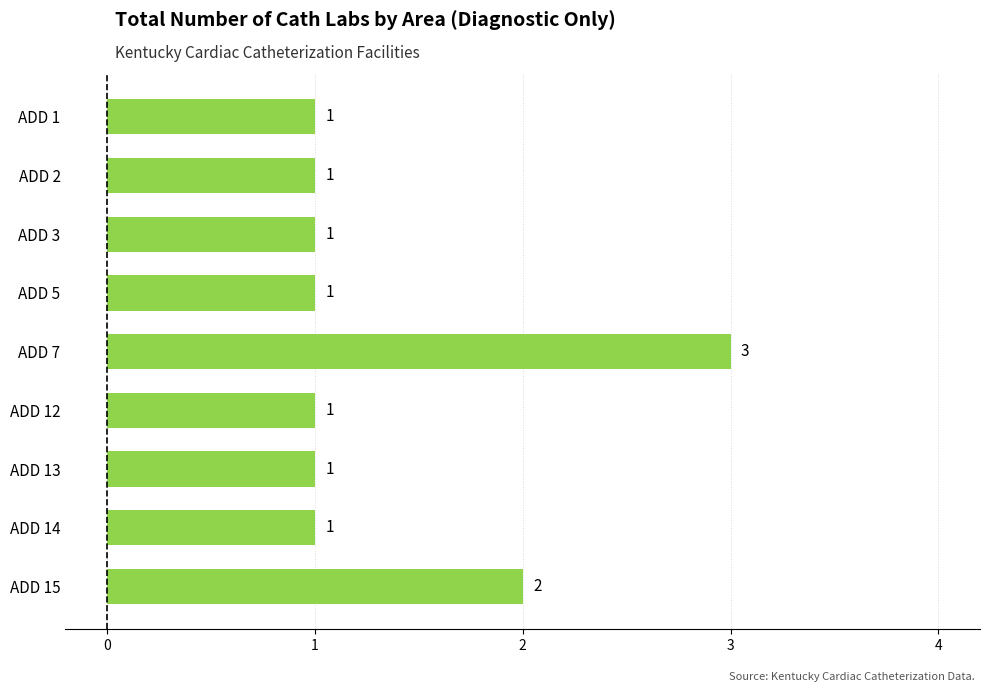

What is the ratio of the value at ADD 15 to the value at ADD 7?

0.7